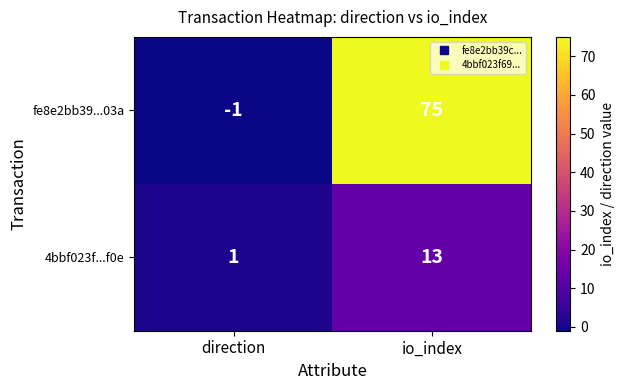

Which label corresponds to the smallest value in the chart?

direction